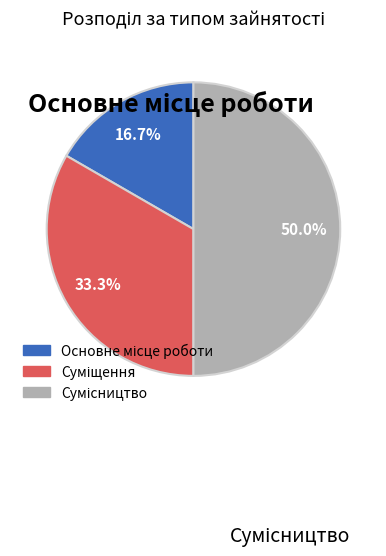

How many segments does this pie chart have?

3